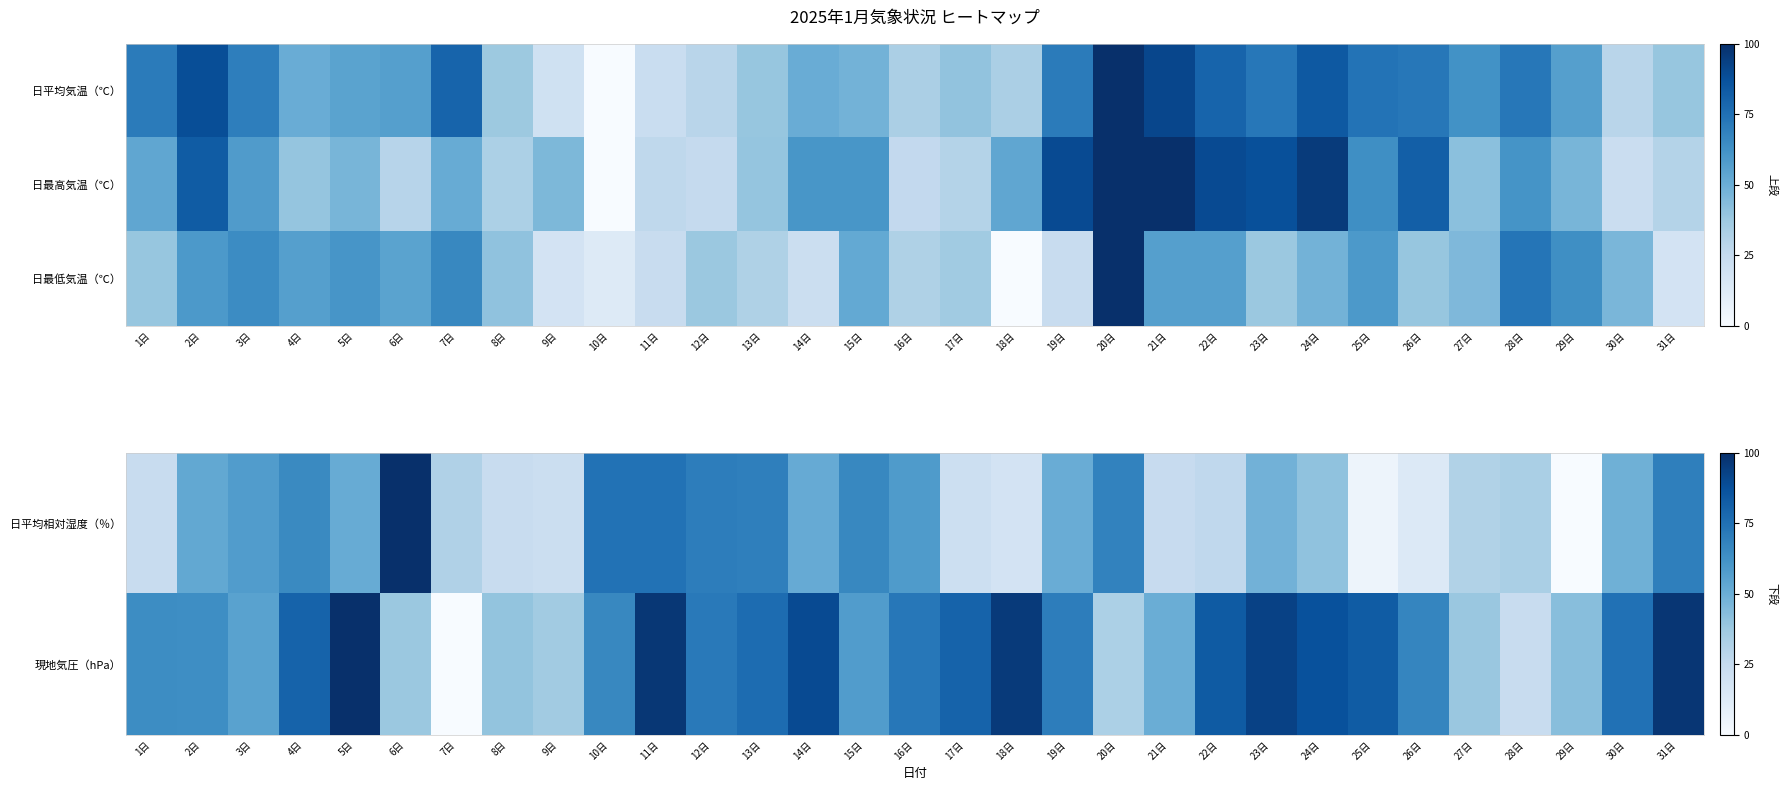

List the labels in order of 日平均相対湿度（％） value, largest first.

6日, 10日, 11日, 12日, 13日, 31日, 20日, 15日, 4日, 16日, 3日, 2日, 14日, 5日, 19日, 30日, 23日, 24日, 28日, 7日, 27日, 22日, 21日, 1日, 8日, 9日, 17日, 18日, 26日, 25日, 29日